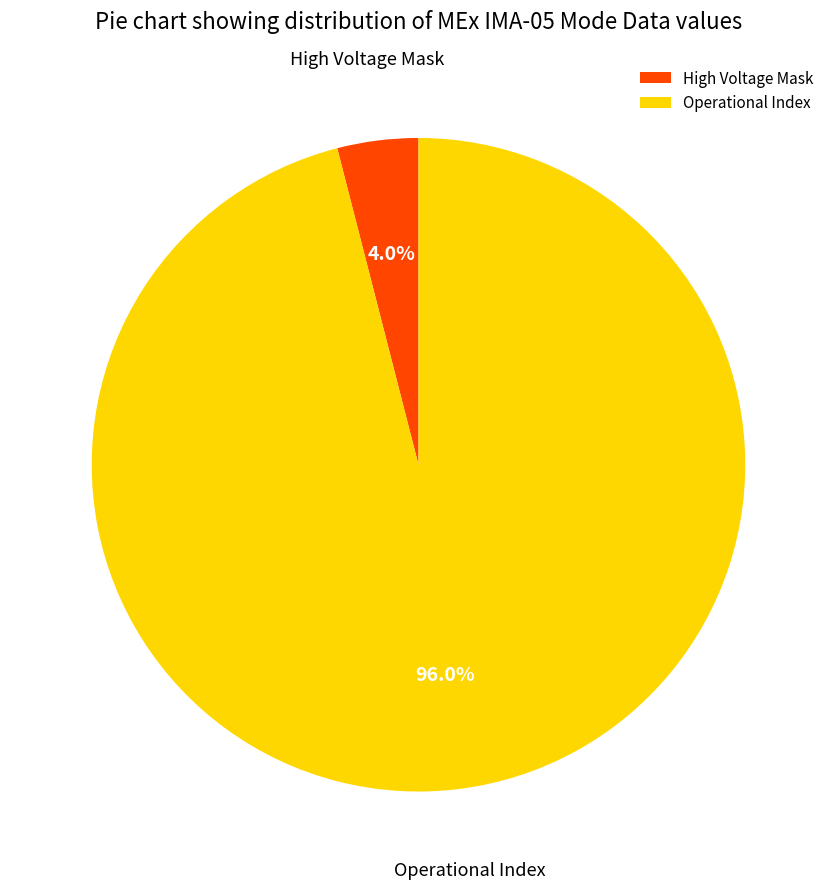

Combined, do Operational Index and High Voltage Mask account for over 50%?

Yes